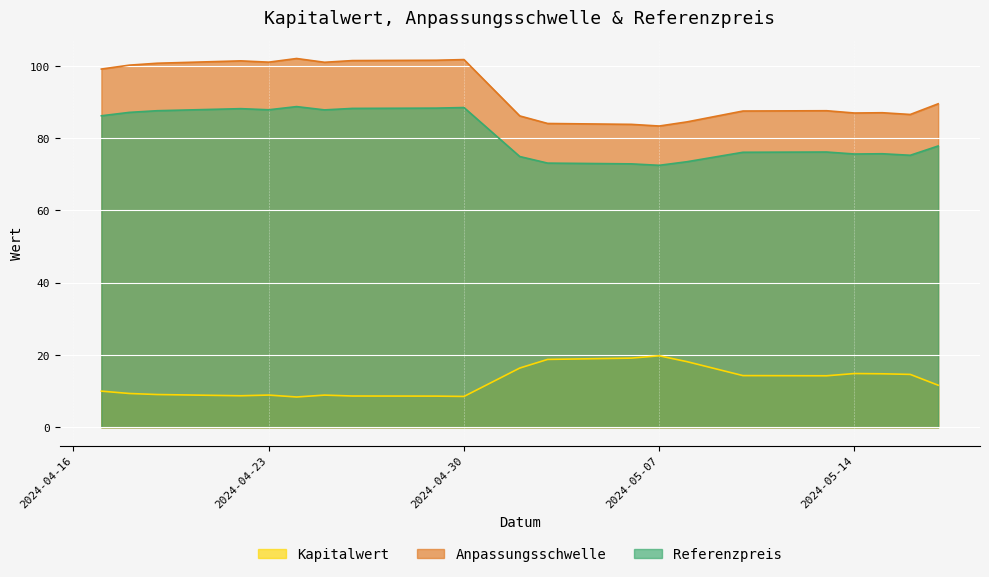

What is the value of the Kapitalwert point at the 4th from the left?

8.7